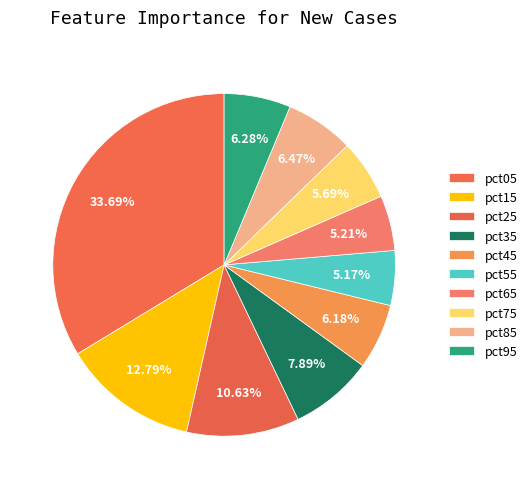

How many segments does this pie chart have?

10